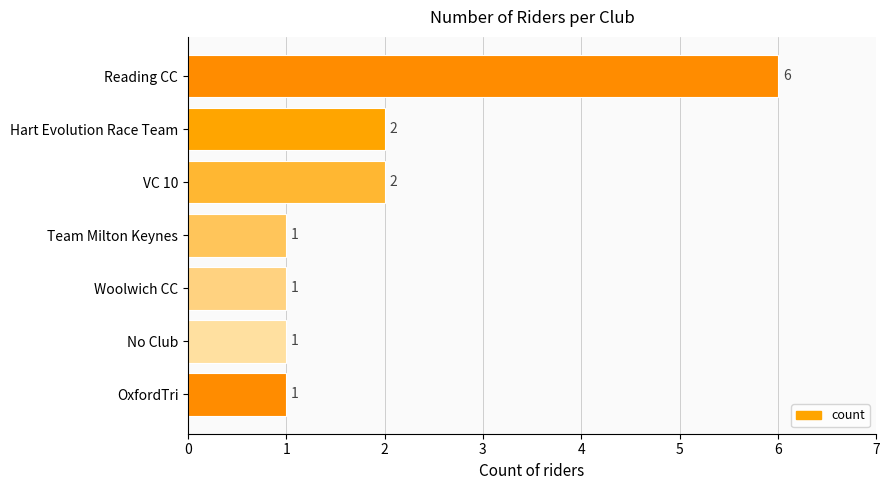

What is the sum of the values at Hart Evolution Race Team and OxfordTri?

3